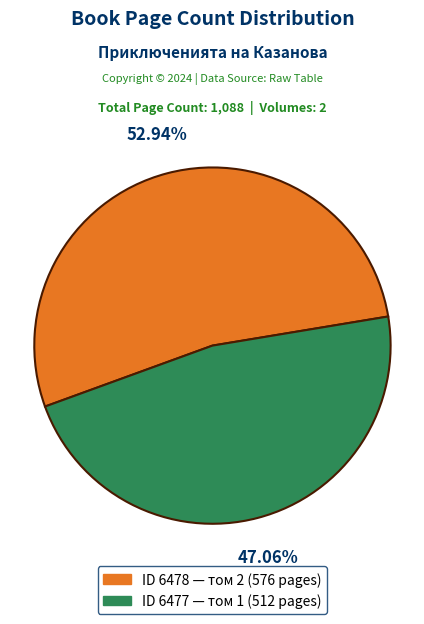

What is the ratio of the value at ID 6477 — том 1 (512 pages) to the value at ID 6478 — том 2 (576 pages)?

0.9